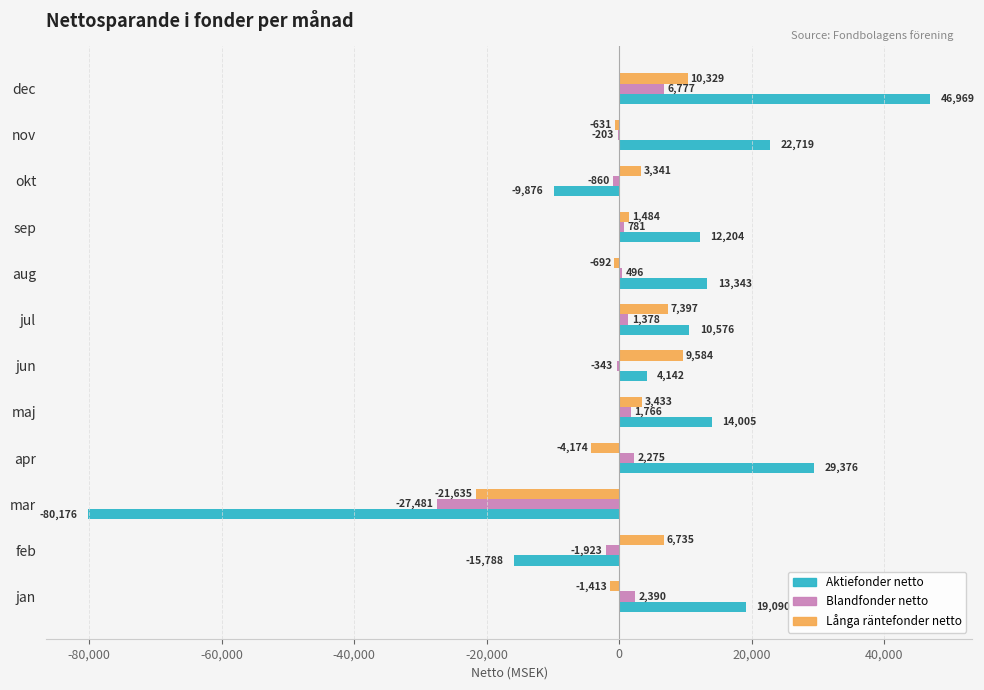

Is it true that Långa räntefonder netto equals 3341.4 at okt?

True